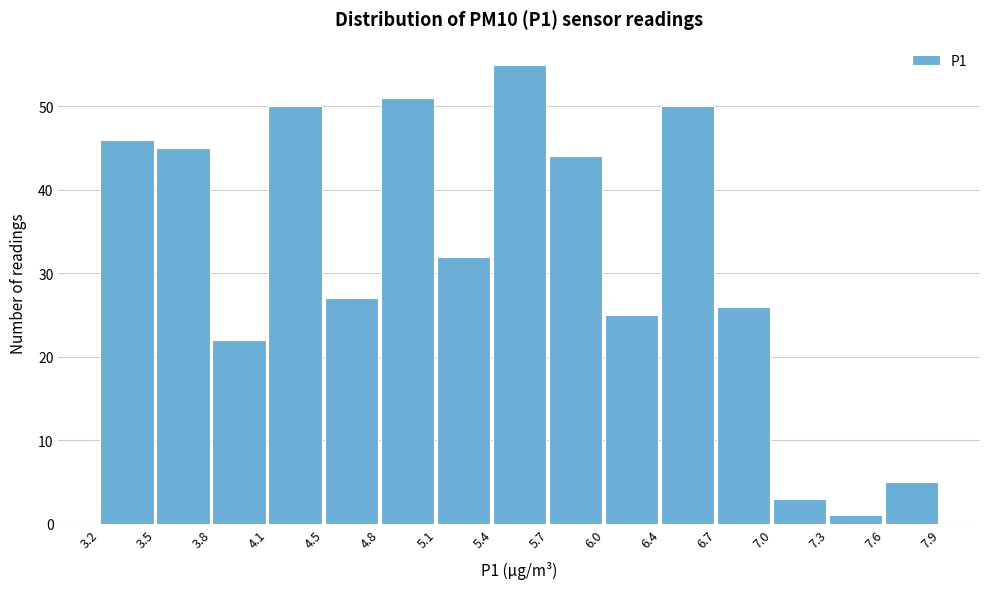

Reading left to right, list every bar in this chart as the range it spans on the x-axis followed by its height. The values are not printed on the chart, so give them approximately, as read against the axis.

3.2 to 3.5: 46
3.5 to 3.8: 45
3.8 to 4.1: 22
4.1 to 4.5: 50
4.5 to 4.8: 27
4.8 to 5.1: 51
5.1 to 5.4: 32
5.4 to 5.7: 55
5.7 to 6.0: 44
6.0 to 6.4: 25
6.4 to 6.7: 50
6.7 to 7.0: 26
7.0 to 7.3: 3
7.3 to 7.6: 1
7.6 to 7.9: 5